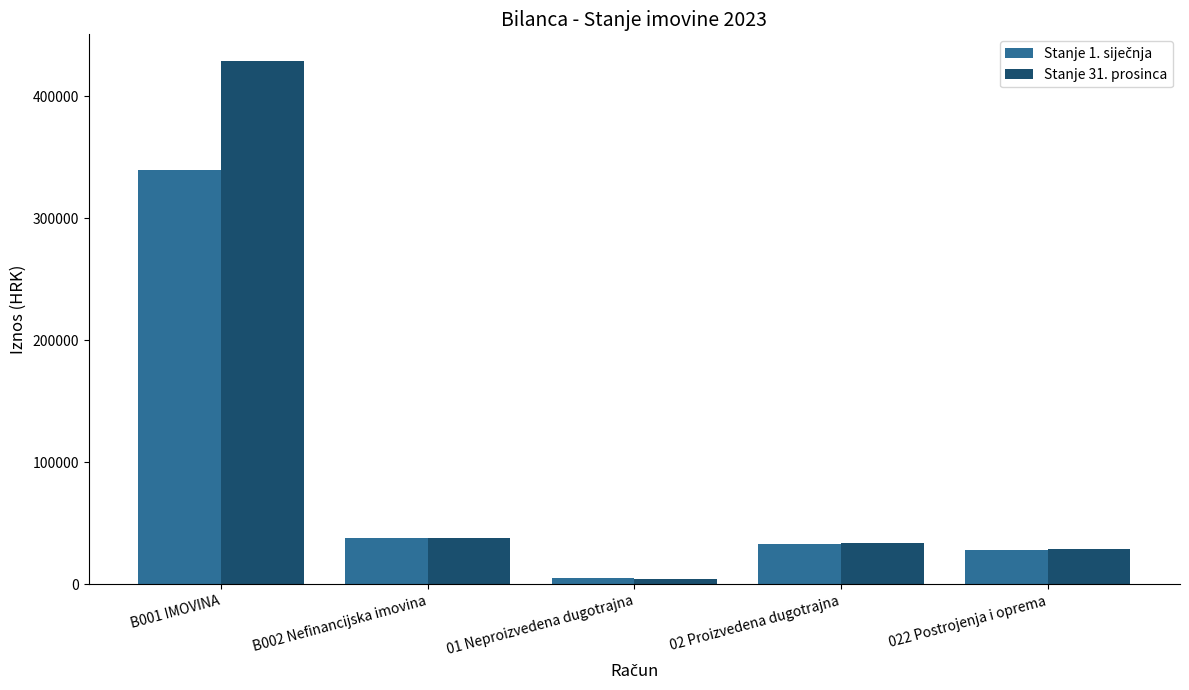

How many bars are there in each group?

2